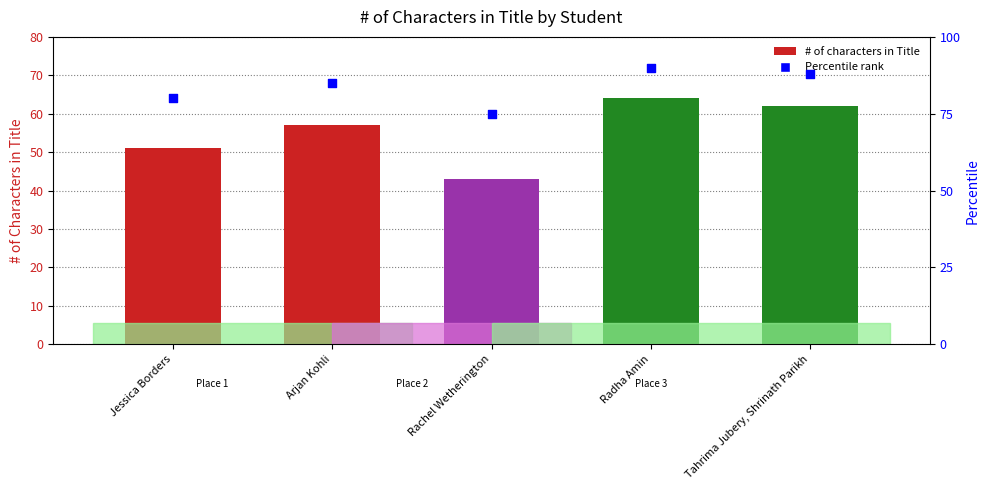

At how many categories does at least one series exceed 89?

1